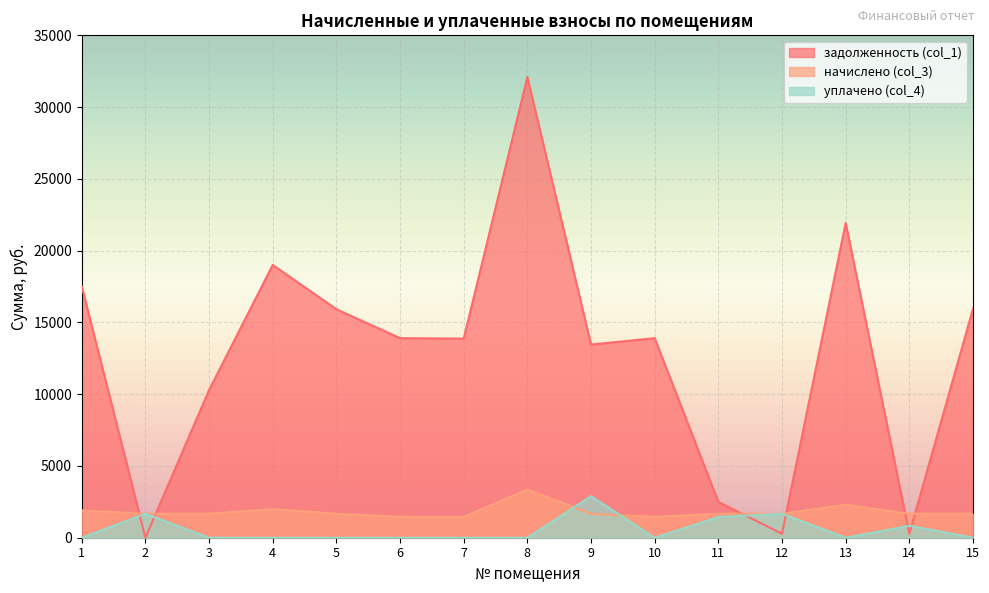

Which has a higher value, 3 or 4?

4